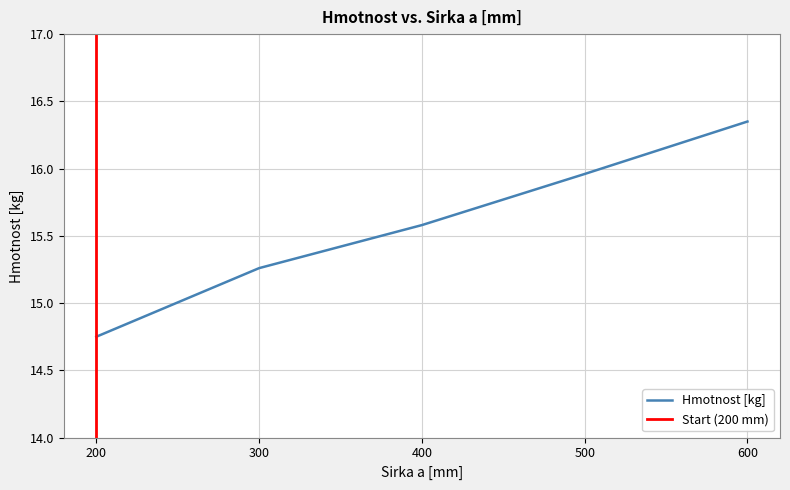

Which has a higher value, 500 or 300?

500